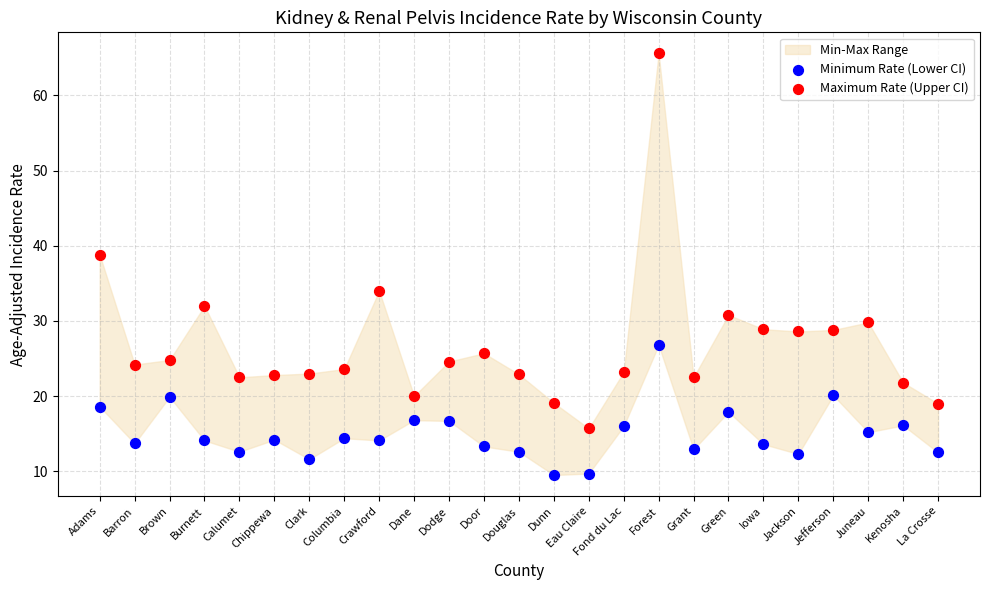

What is the X range (max minus min) for the scatter plot?

1.0